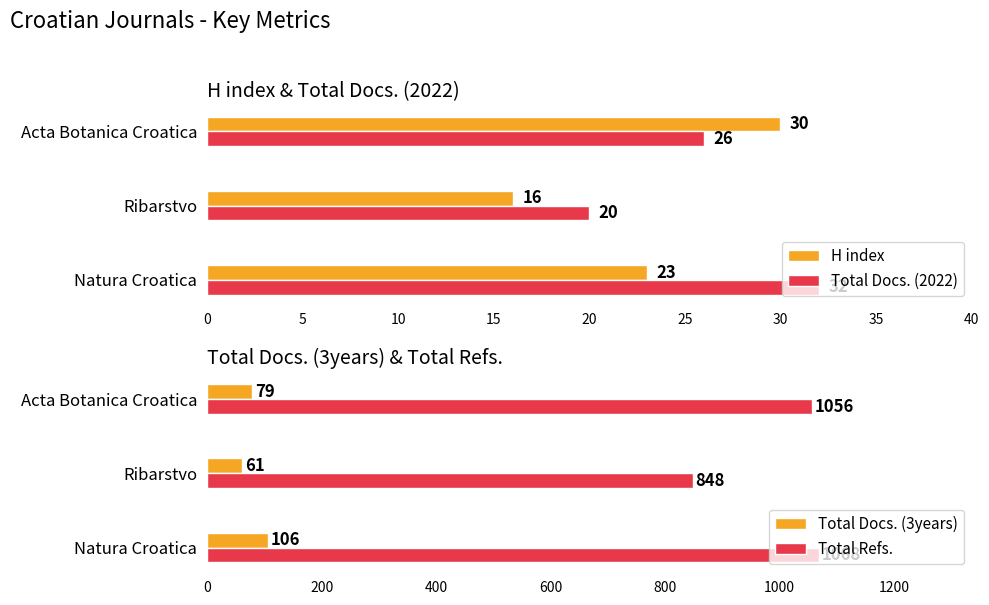

What value does the H index series have at Acta Botanica Croatica, to the nearest 5?

30